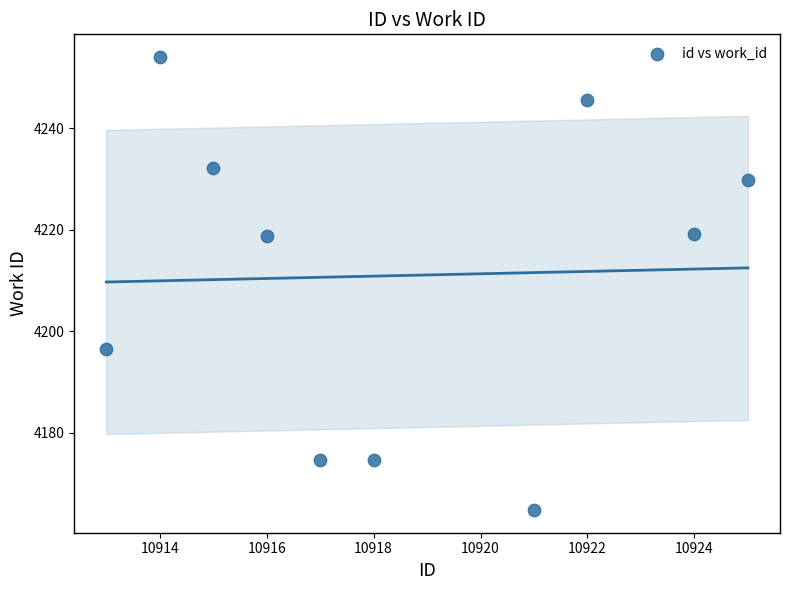

What is the average Y value?

4211.0